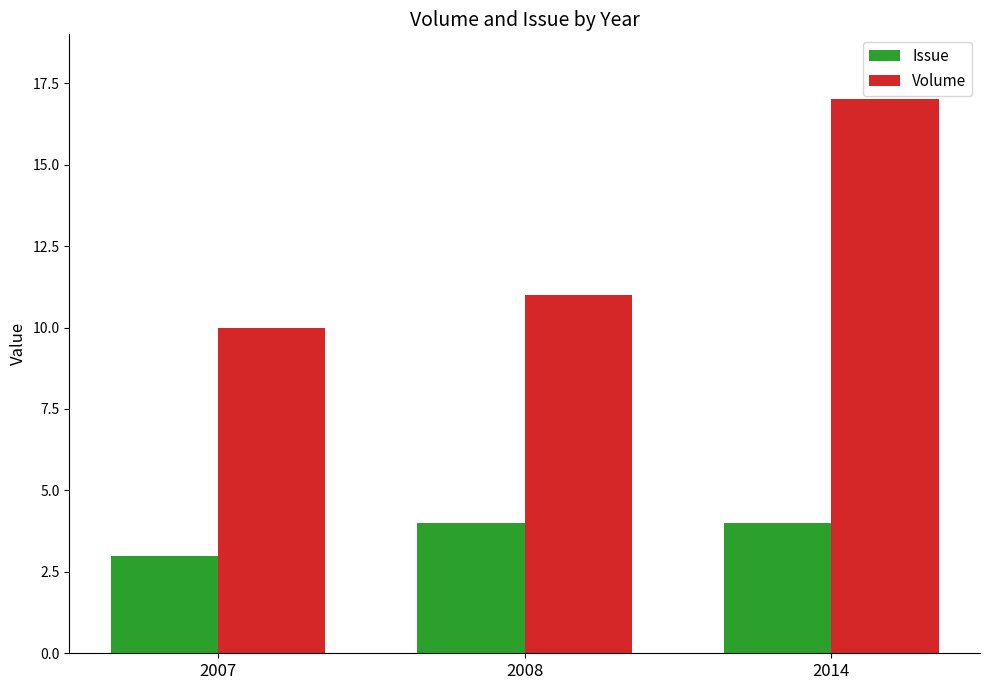

True or false: Issue has a value of 5 at 2007.

False